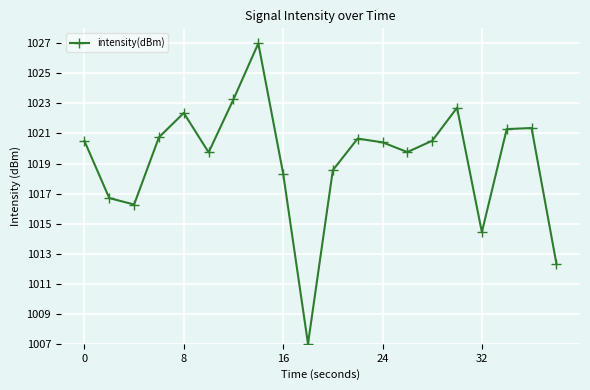

How many series are shown in this chart?

1